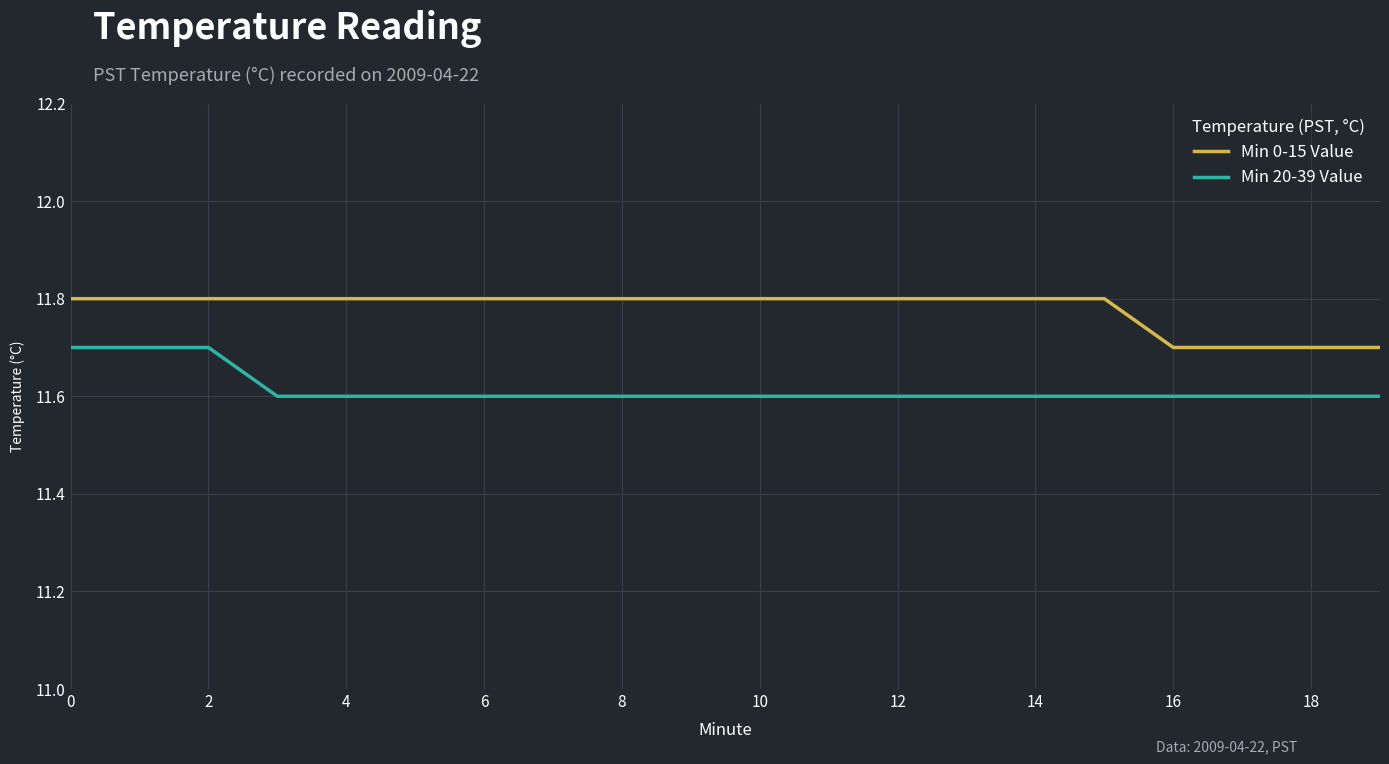

What is the smallest value displayed?

11.6